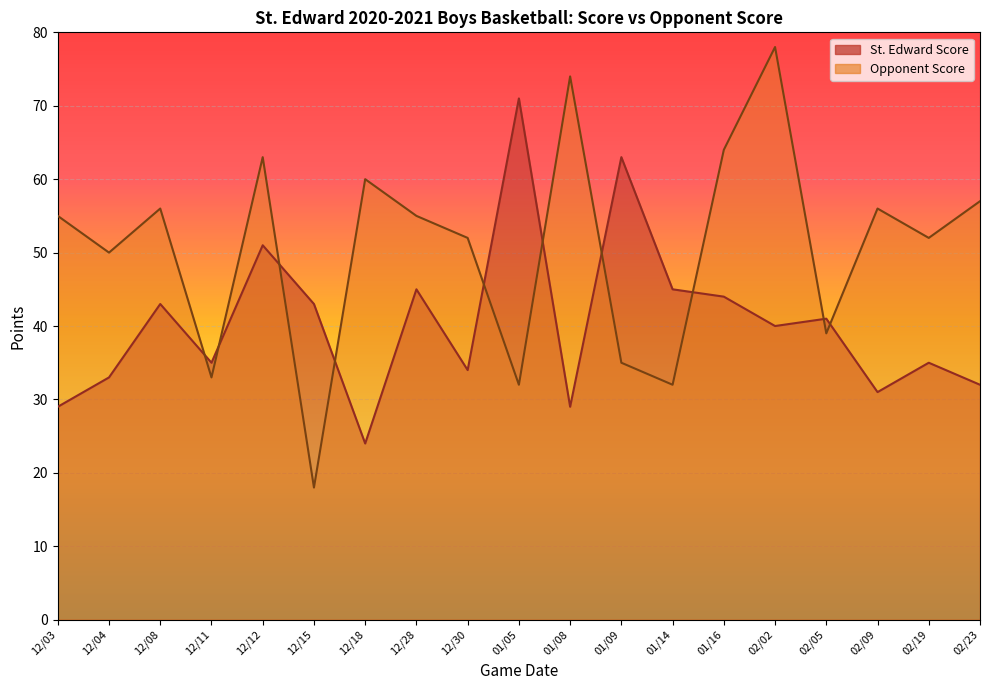

True or false: St. Edward Score has more than 1 interior local peaks.

True